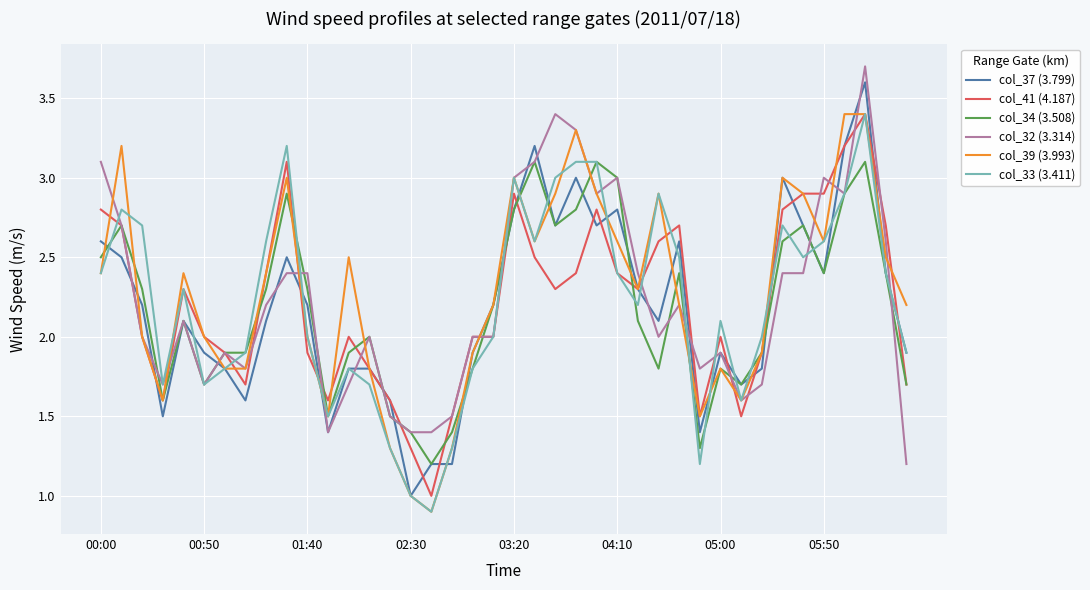

What is the smallest value displayed?

0.9